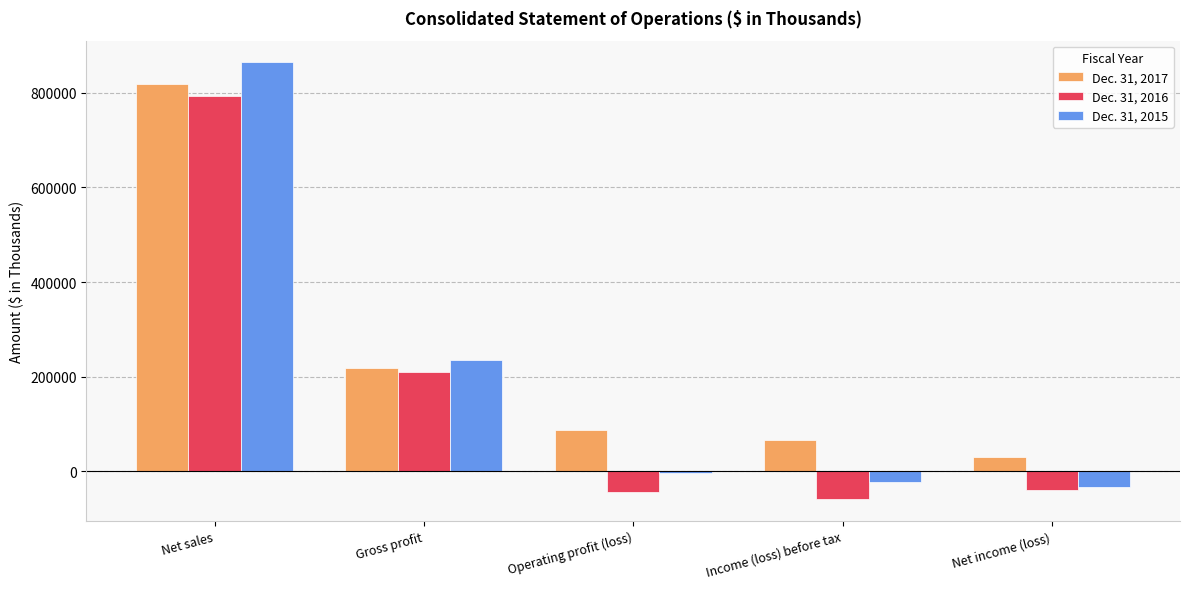

At which category is the sum across all series the highest?

Net sales